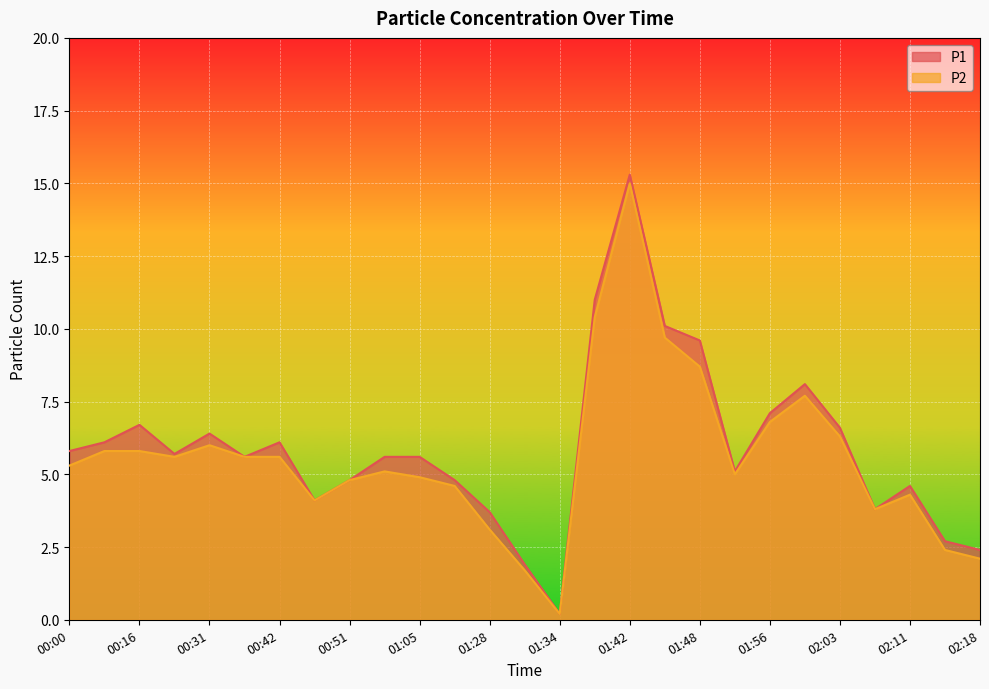

How many lines are shown in the chart?

2